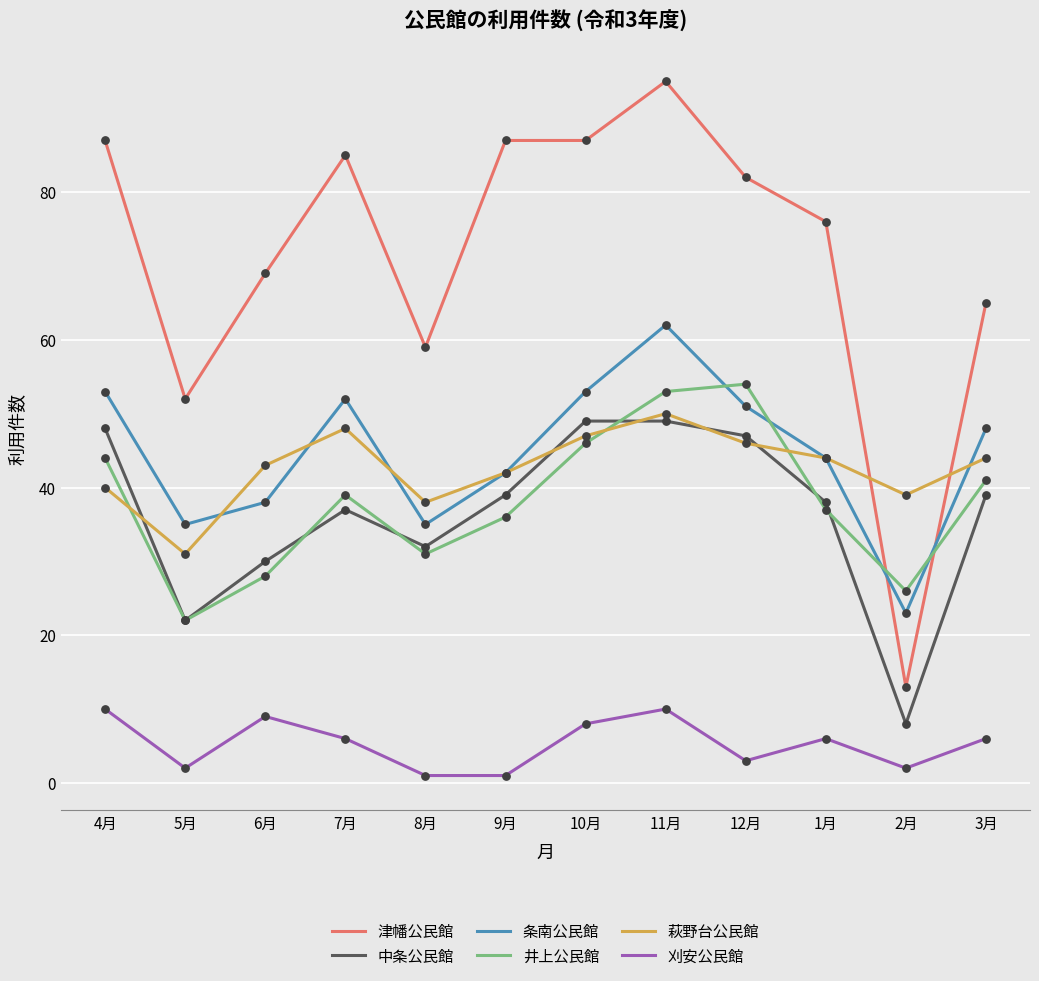

What are all the series names shown in the legend?

津幡公民館, 中条公民館, 条南公民館, 井上公民館, 萩野台公民館, 刈安公民館